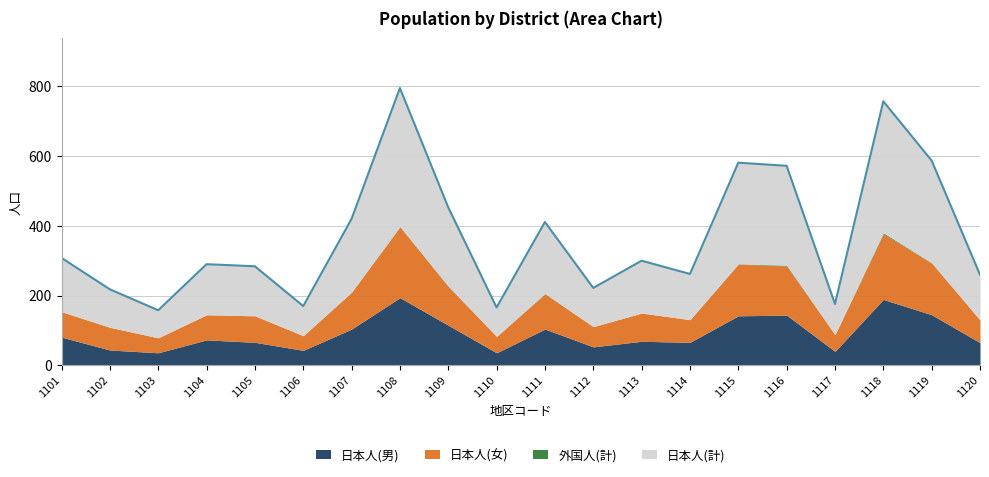

What is the value of the 日本人(男) point at the 1st from the left?

81